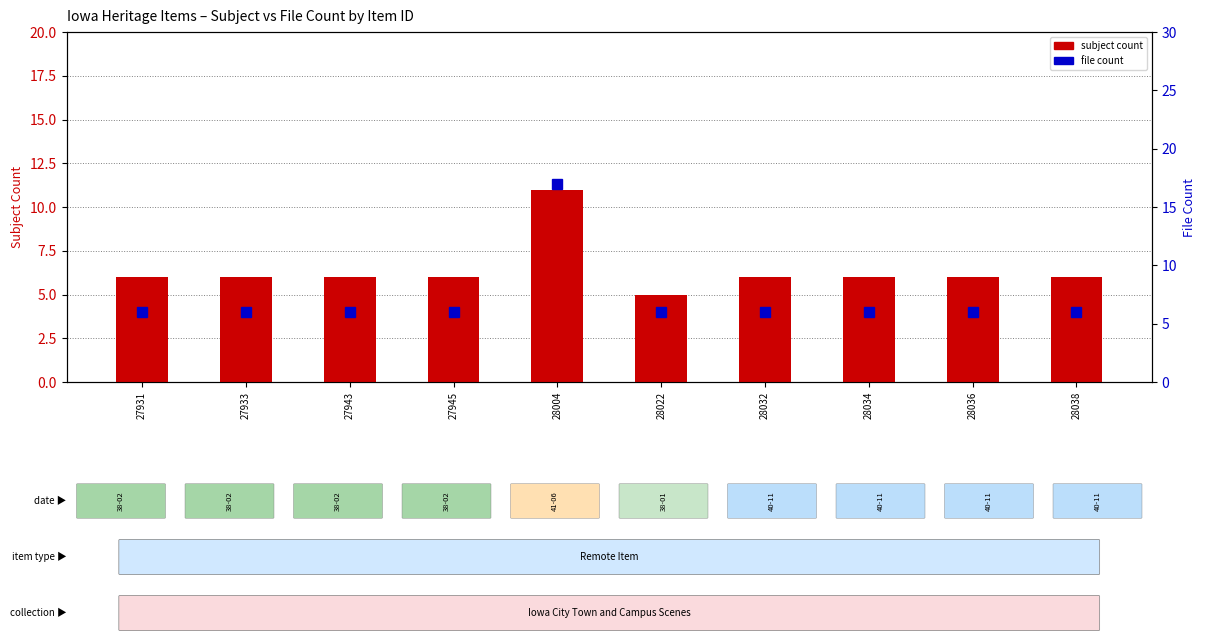

Rank the series by their average value, from highest to lowest.

file count, subject count